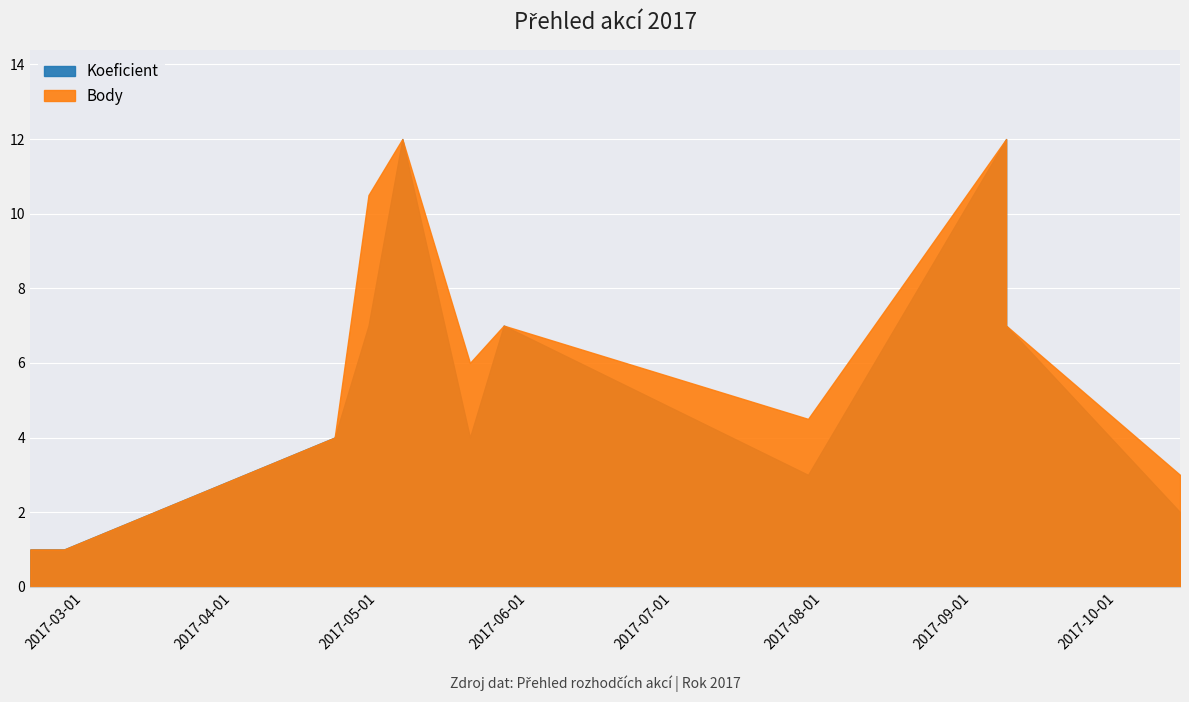

Which series has the largest total across all categories?

Body